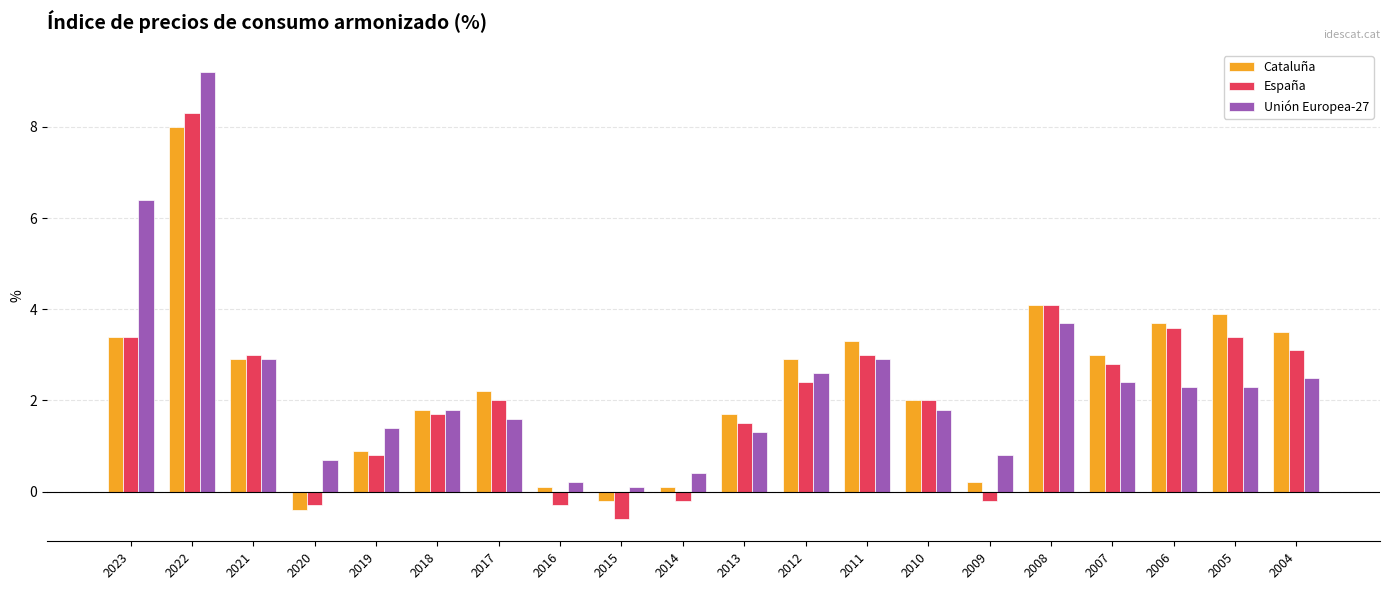

At how many categories does at least one series exceed 7?

1